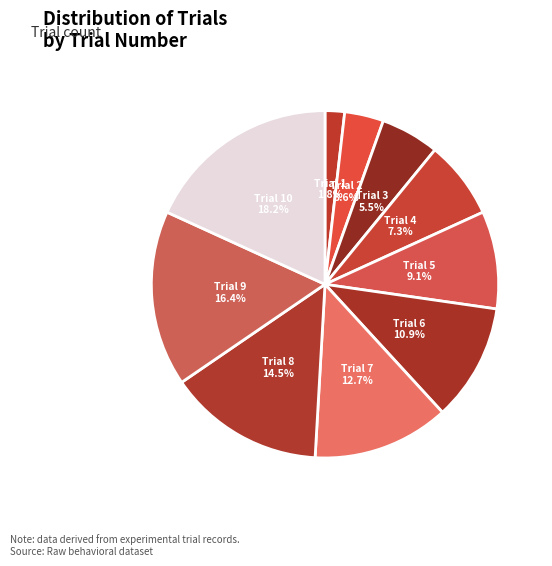

Is there a majority slice in this chart?

No